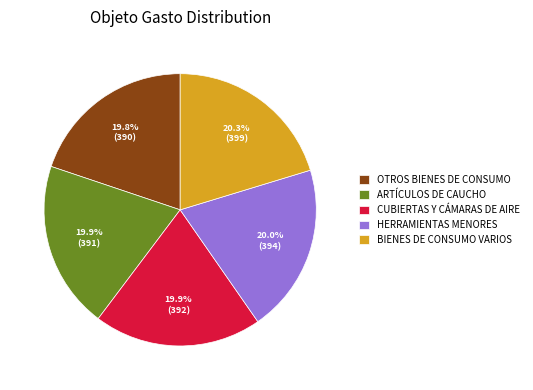

How many slices are in this pie chart?

5